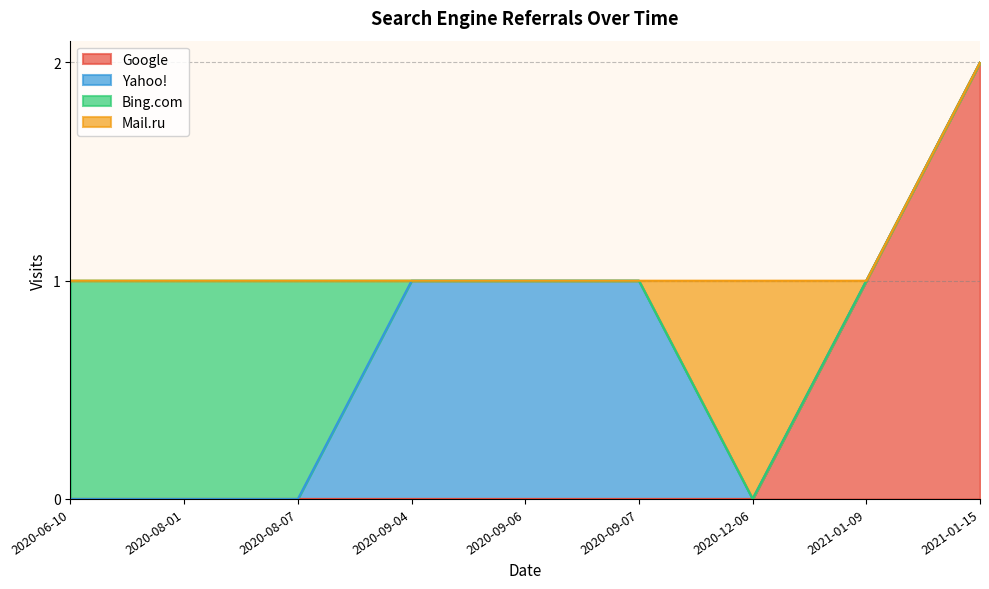

What value does the Yahoo! series have at 2020-09-06?

1